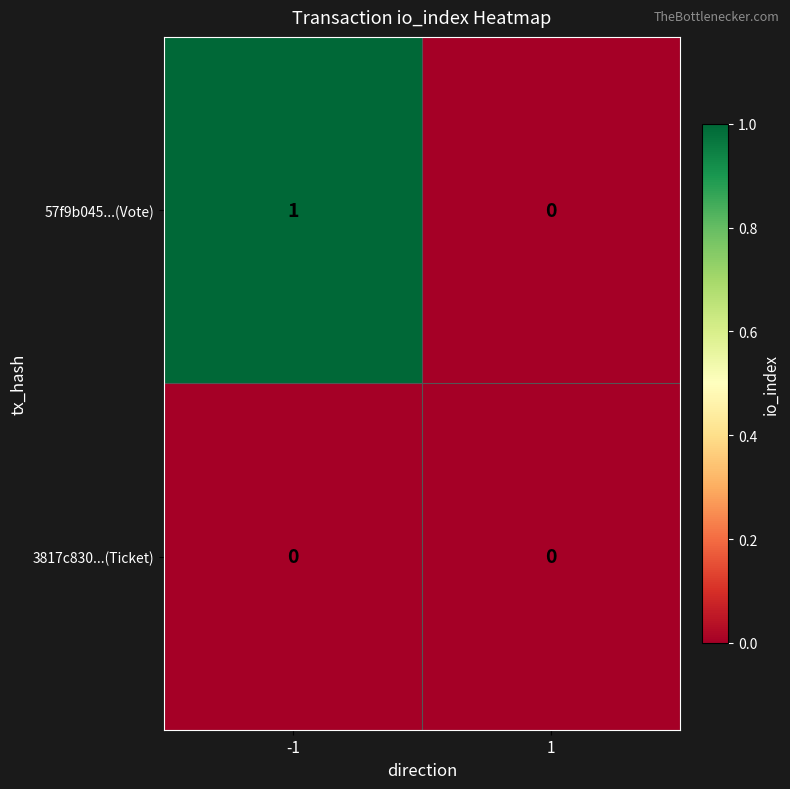

Which series has the largest range (max minus min)?

57f9b045...(Vote)